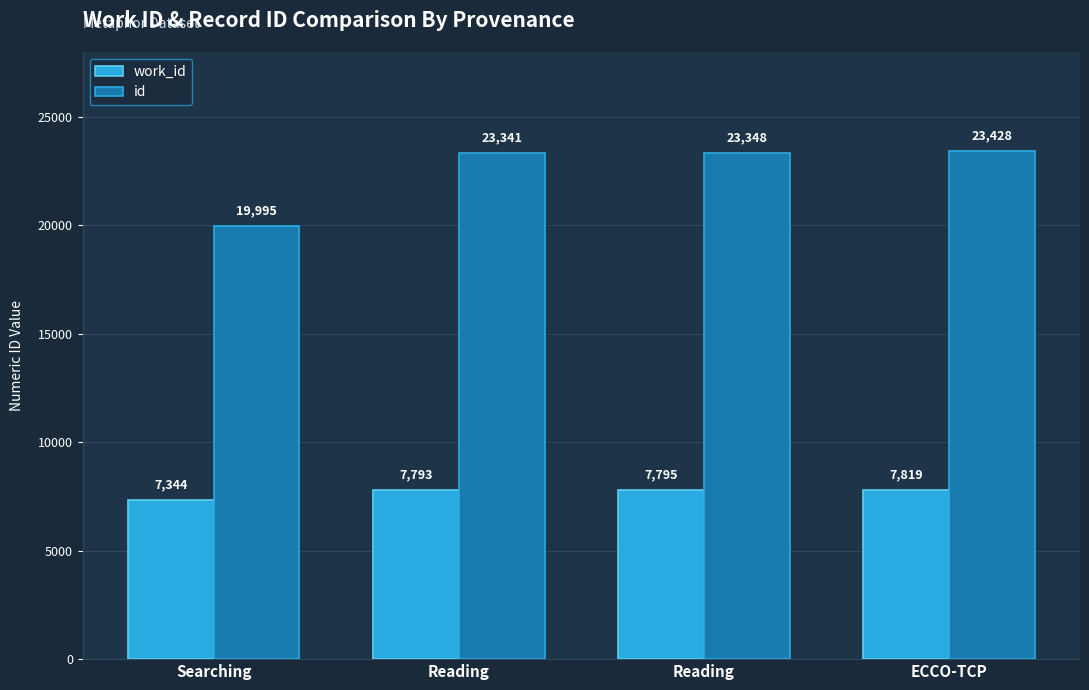

What is the approximate value of work_id at Reading?

7793